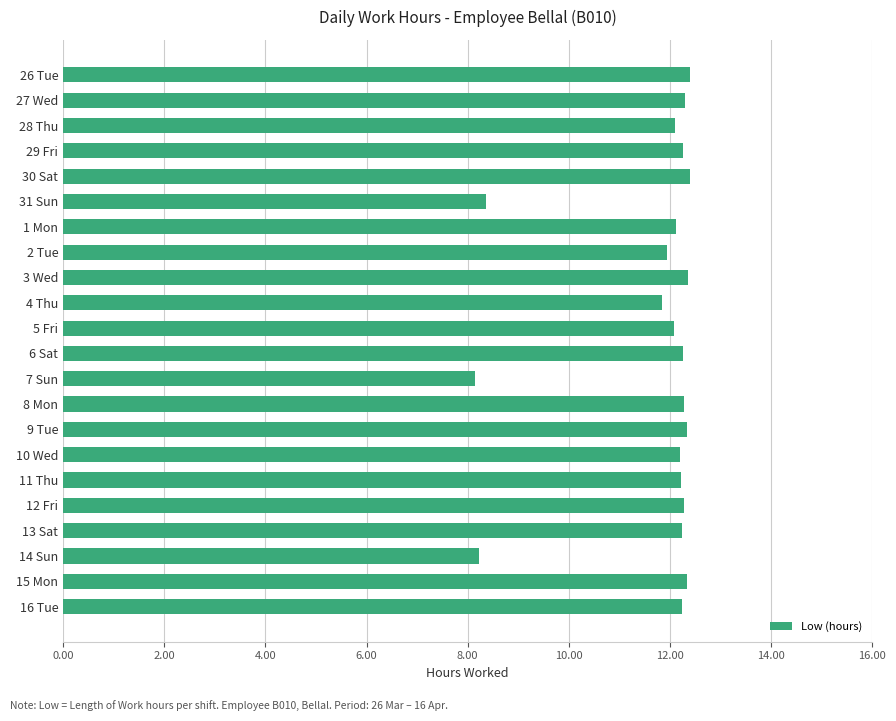

What is the label of the 3rd bar from the top?

28 Thu